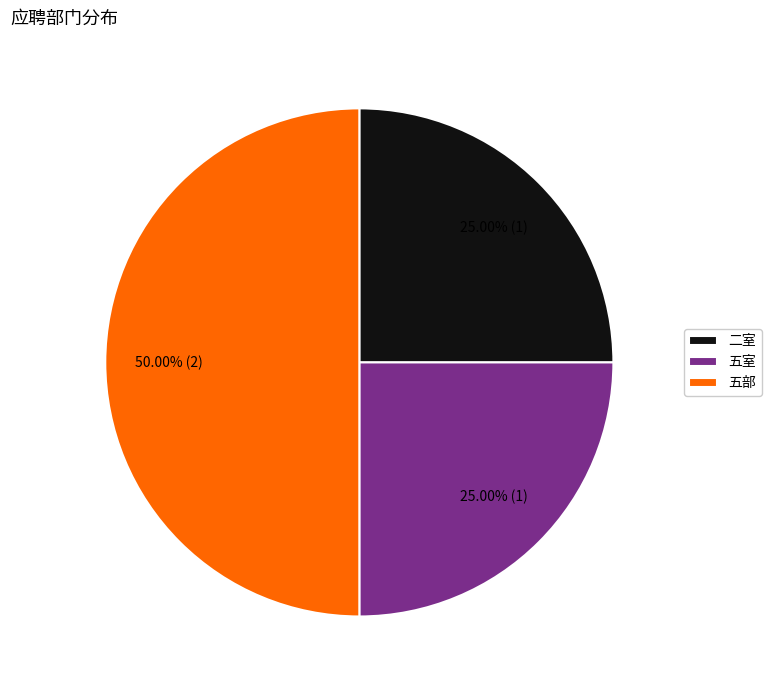

Combined, do 二室 and 五部 account for over 50%?

Yes